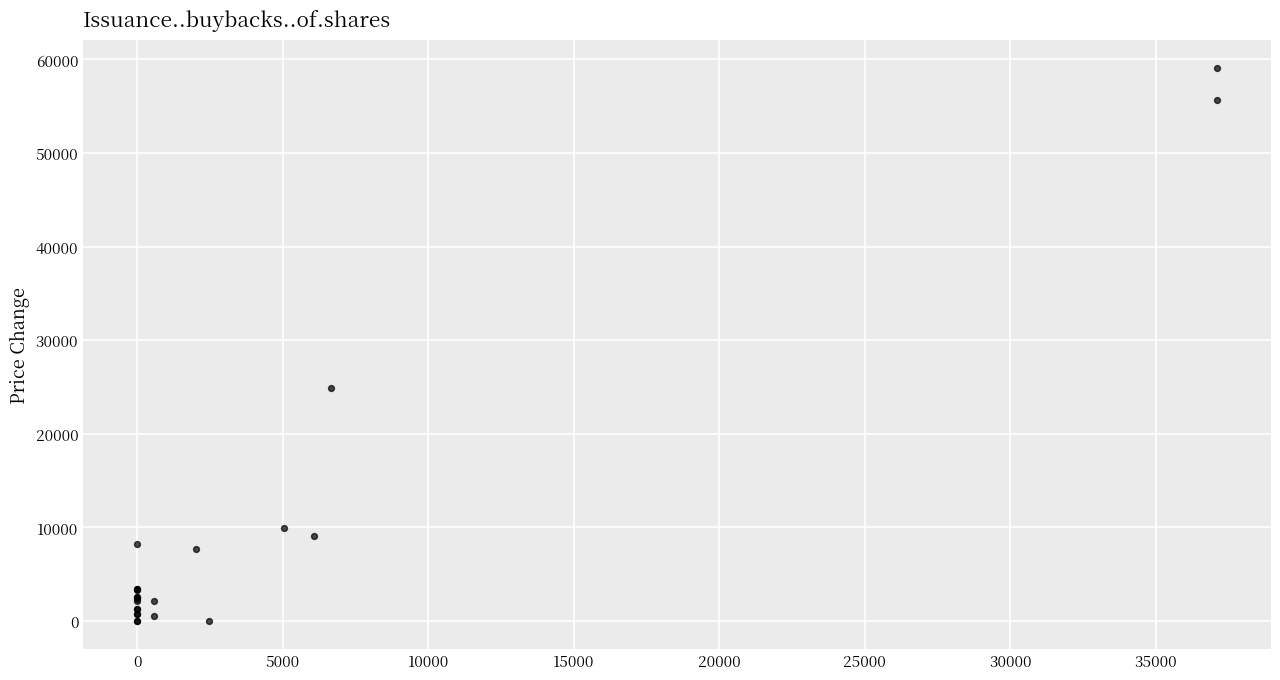

What Y value in the scatter plot is closest to 29569?

24931.3